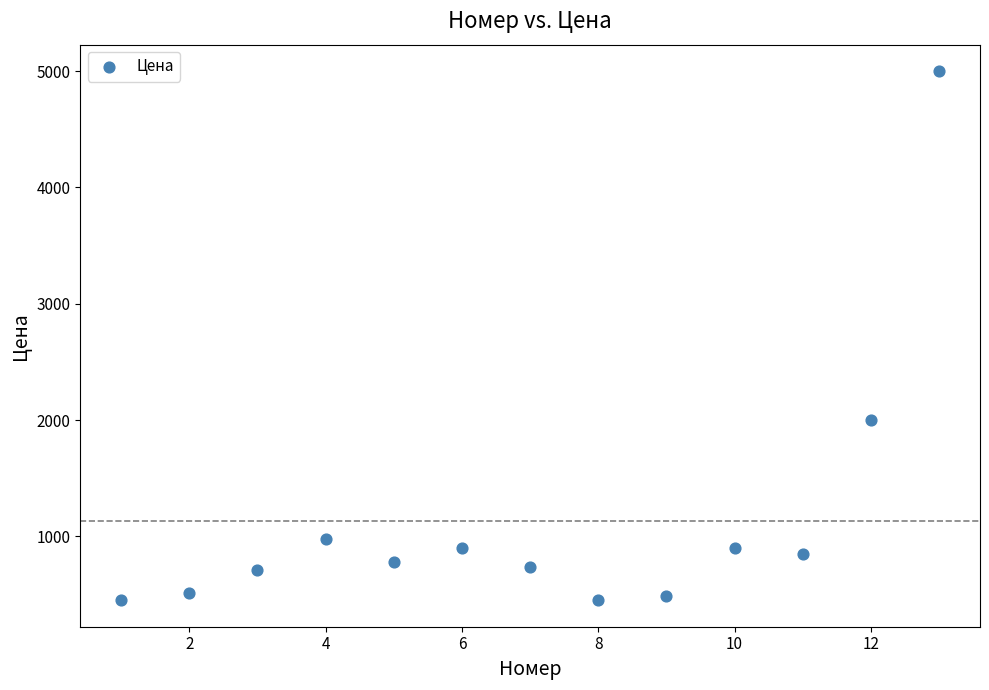

What is the range of X values (max minus min)?

12